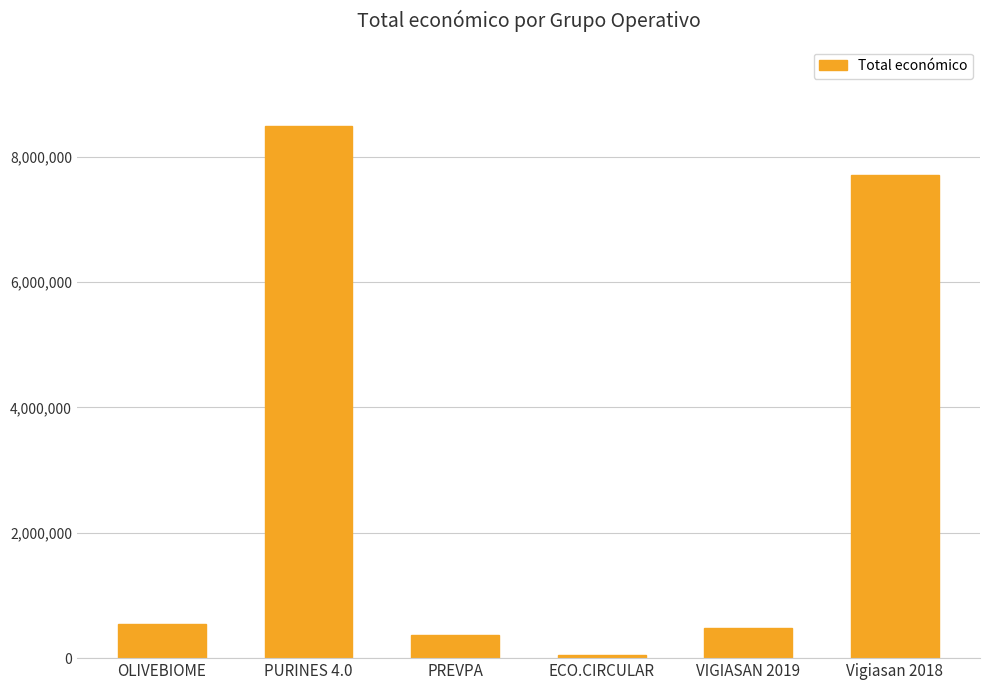

Reading right to left, transcribe all the data shown in this chart.

Vigiasan 2018=7717171	VIGIASAN 2019=480156	ECO.CIRCULAR=42845	PREVPA=363424	PURINES 4.0=8484999	OLIVEBIOME=550111